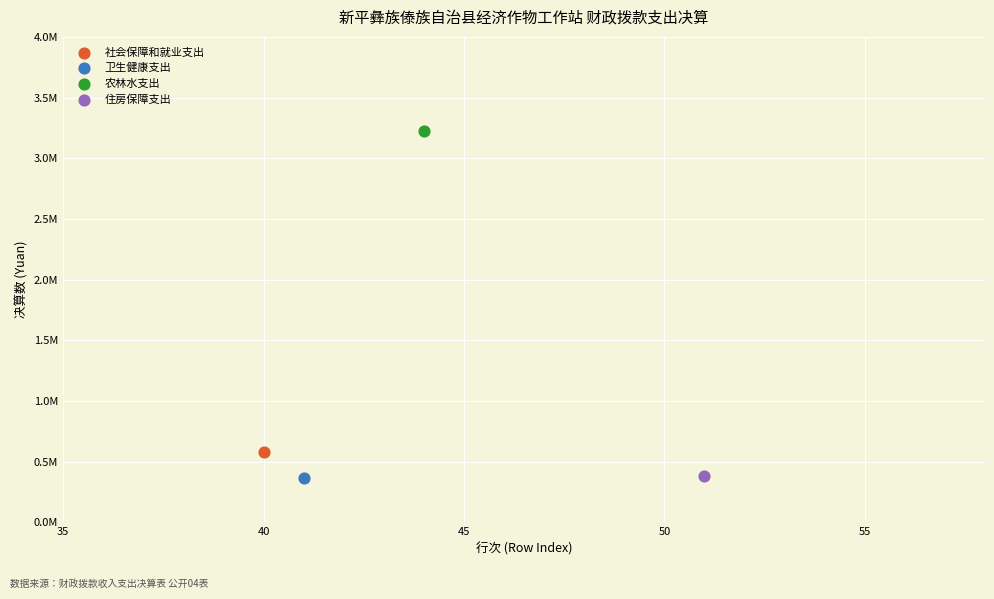

What are all the series names shown in the legend?

社会保障和就业支出, 卫生健康支出, 农林水支出, 住房保障支出